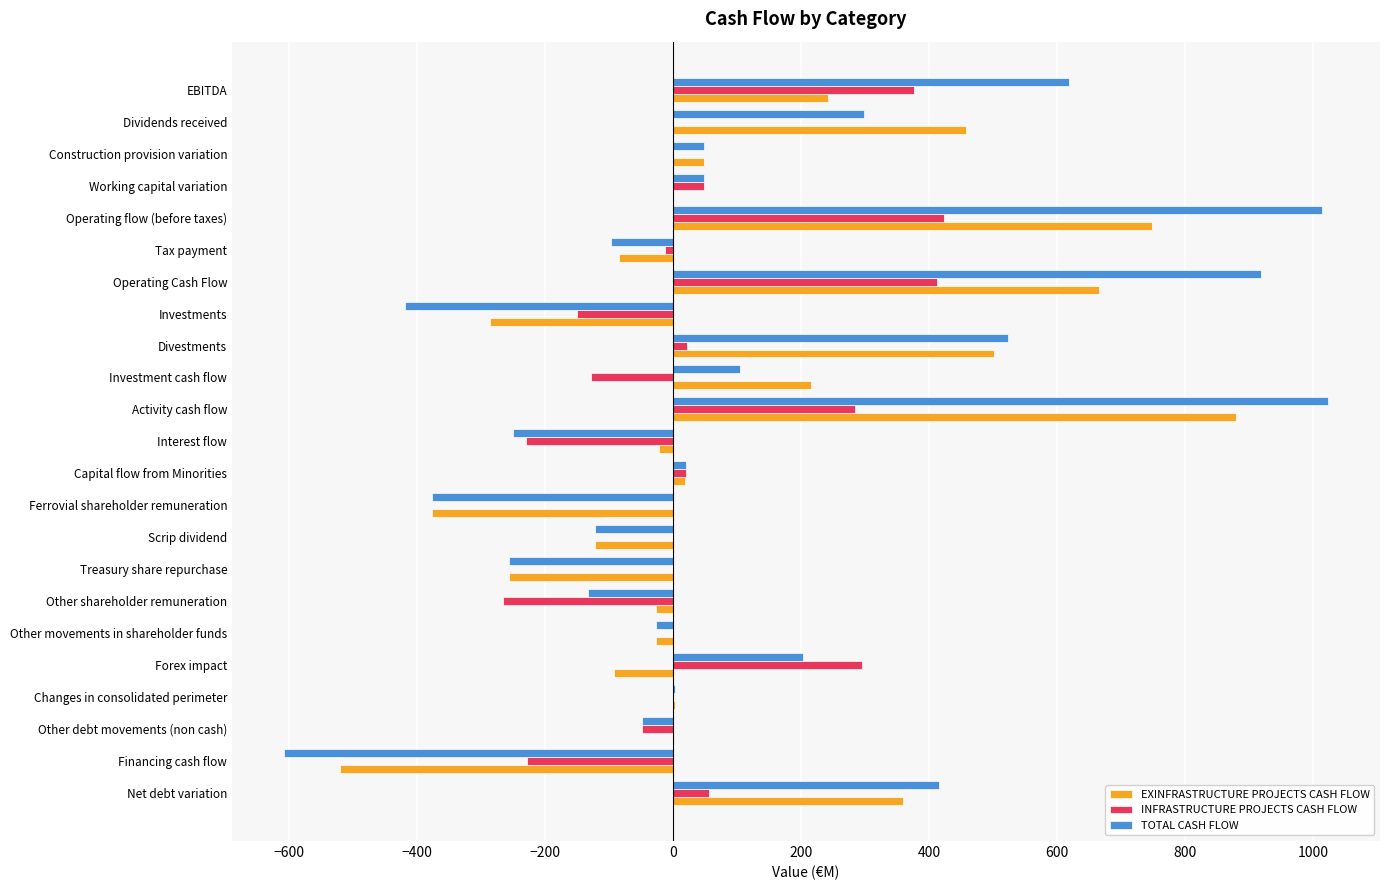

What is the sum of all TOTAL CASH FLOW values?

2907